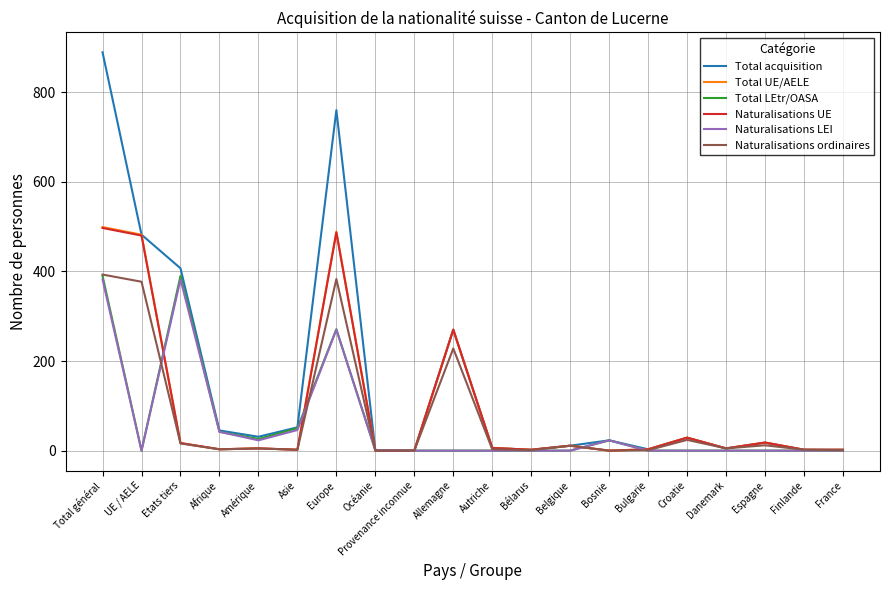

Which series has the largest total across all categories?

Total acquisition